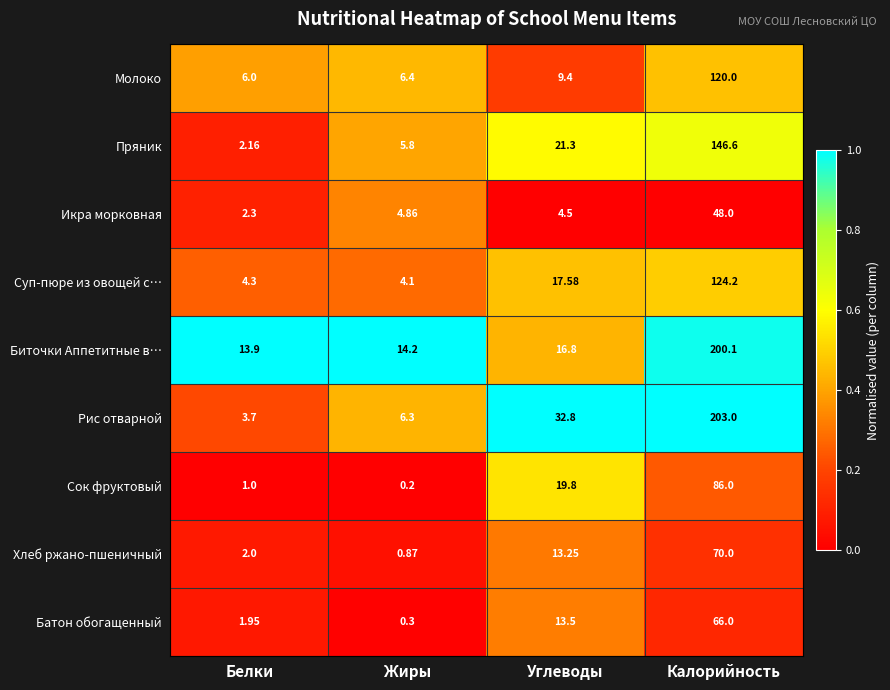

At how many categories does at least one series exceed 0?

4